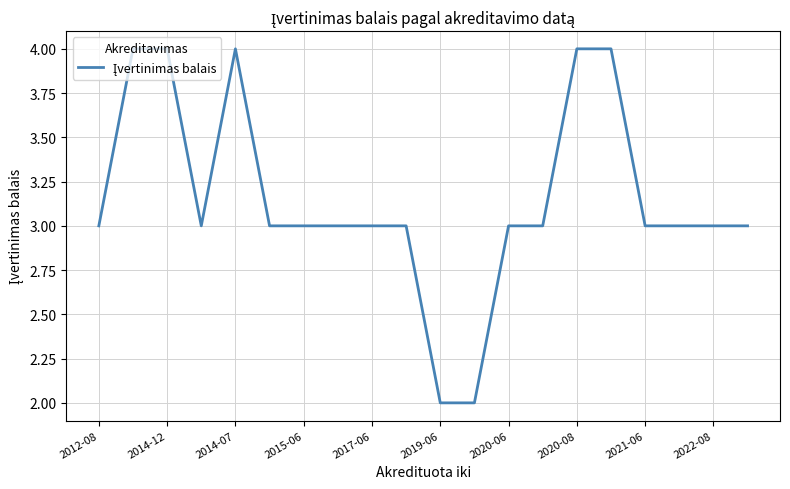

What is the minimum value shown in the chart?

2